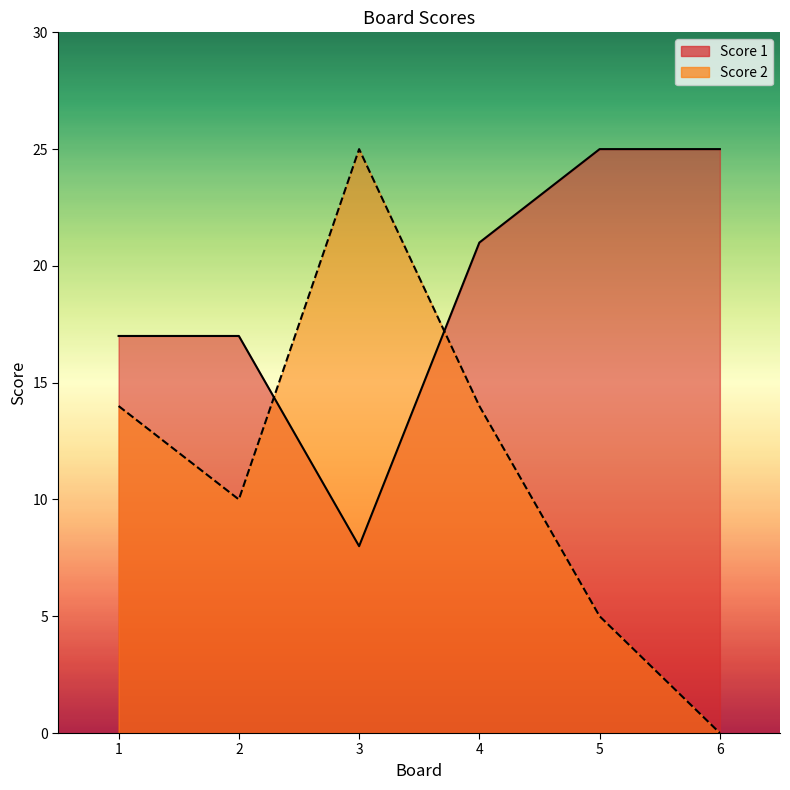

Reading left to right, what are all the values shown in this chart?

Score 1: 17	17	8	21	25	25
Score 2: 14	10	25	14	5	0